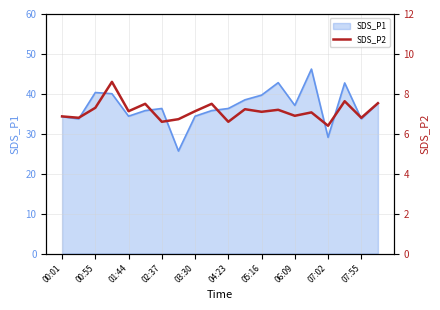

The SDS_P1 series shows 18.2 at 06:09. True or false?

False